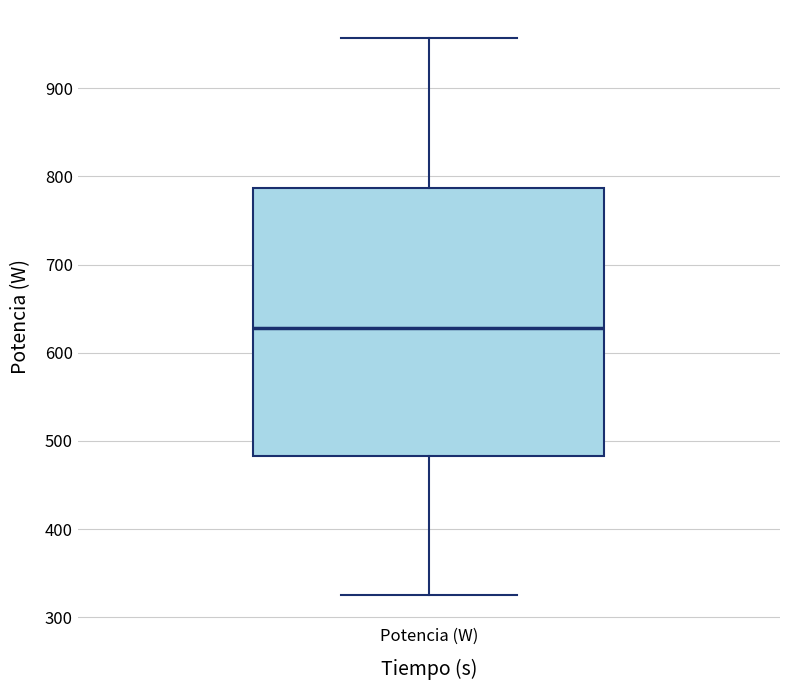

Where does the upper whisker of the box for Potencia (W) end on the y-axis? The values are not printed on the chart, so give them approximately, as read against the axis.

960